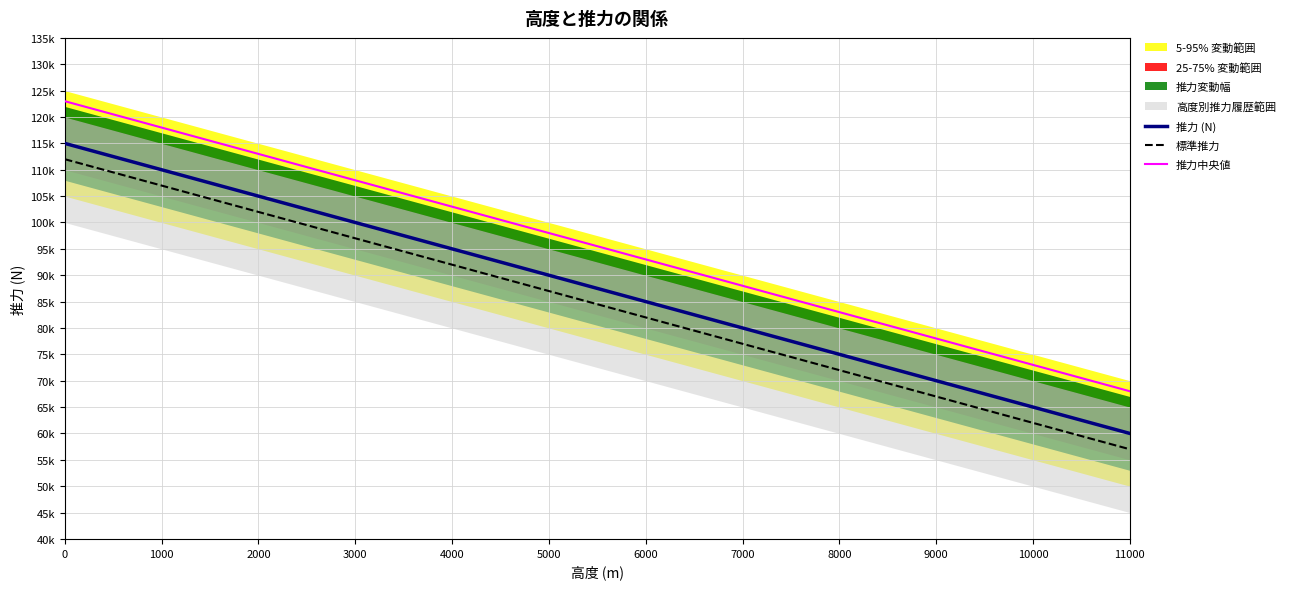

Is the value of 推力中央値 at 10000 greater than the value of 推力 (N) at 1000?

No